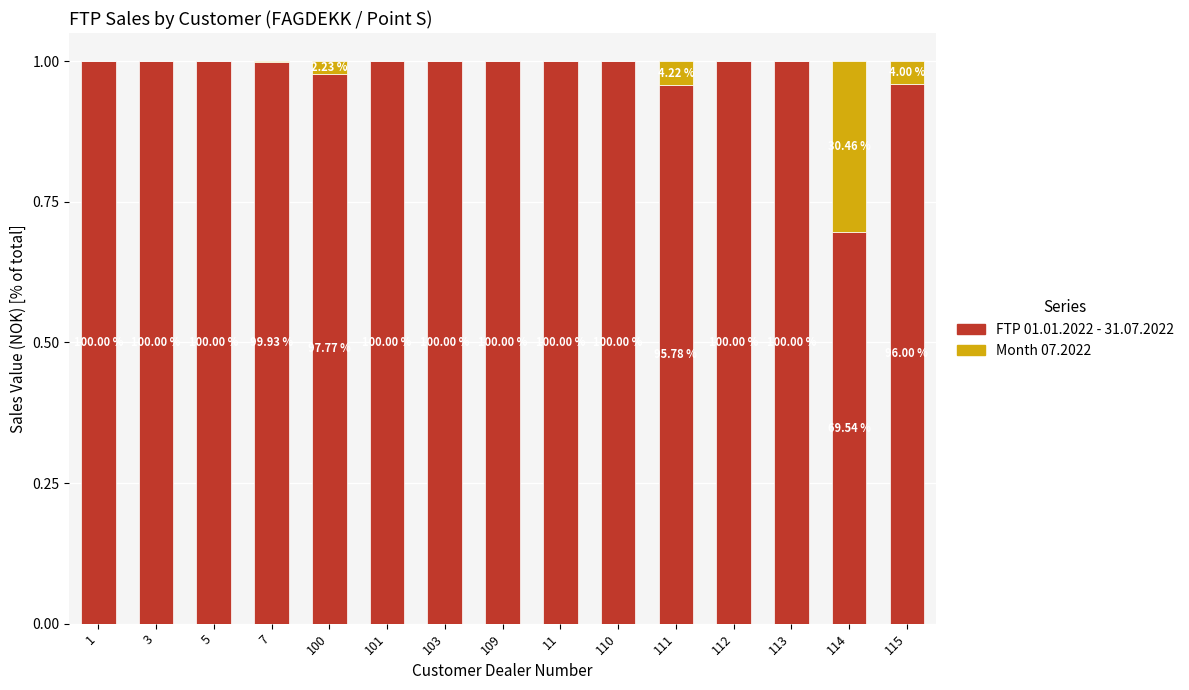

What are all the series names shown in the legend?

FTP 01.01.2022 - 31.07.2022, Month 07.2022